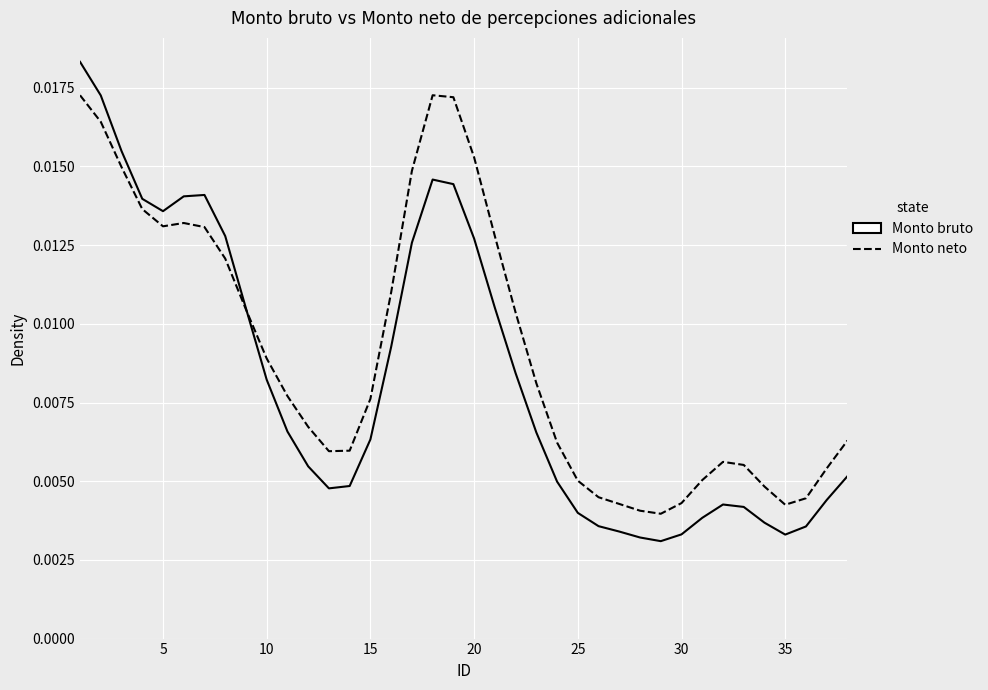

Which series has the largest range (max minus min)?

Monto bruto